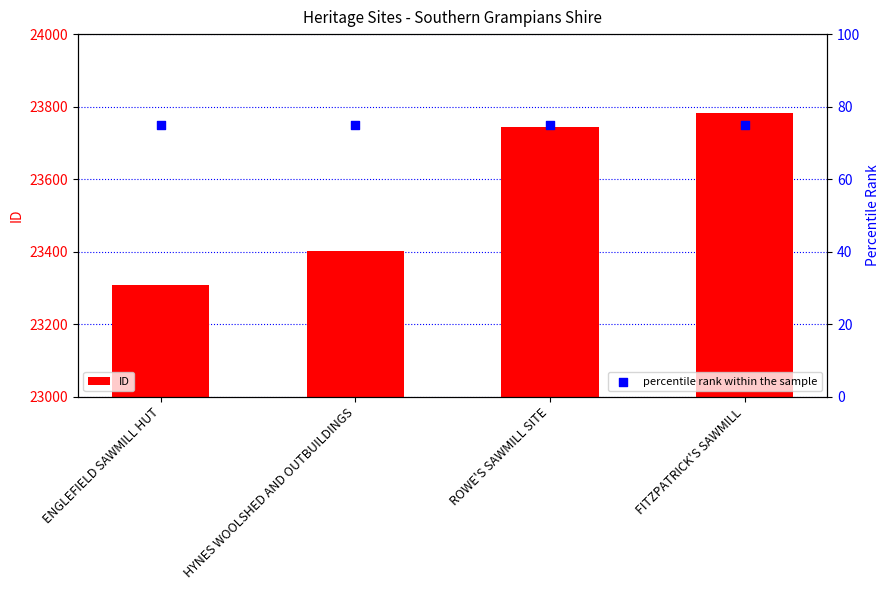

What is the total value across all series at HYNES WOOLSHED AND OUTBUILDINGS?

23476